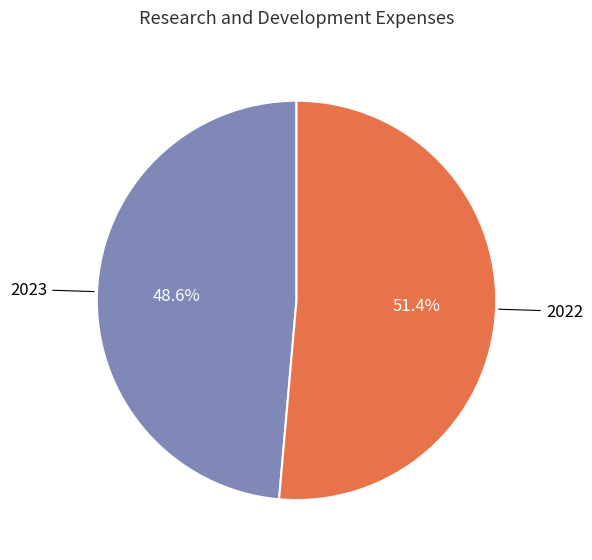

What is the total percentage of 2023 and 2022?

100.0%